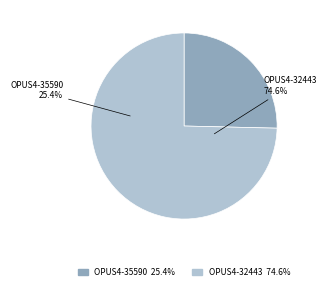

Count the number of slices in the pie.

2